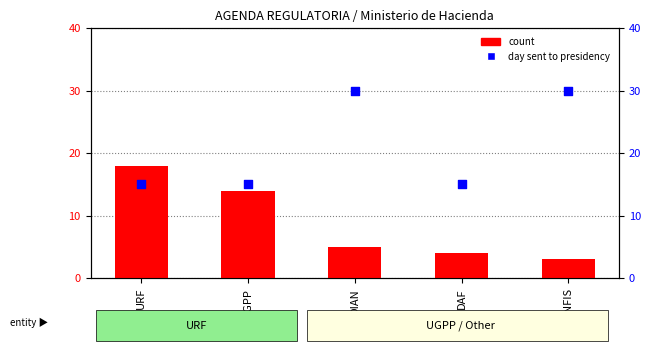

At which category is the sum across all series the highest?

DIAN